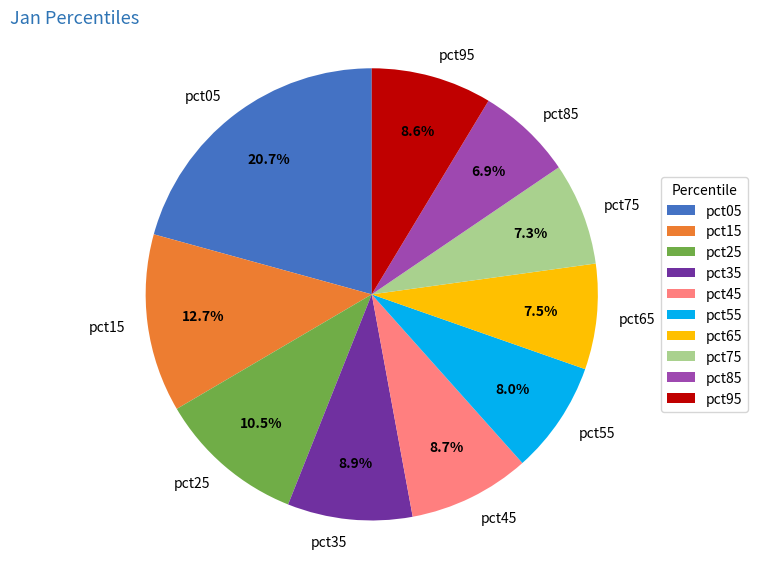

Which category has the biggest portion of the pie?

pct05